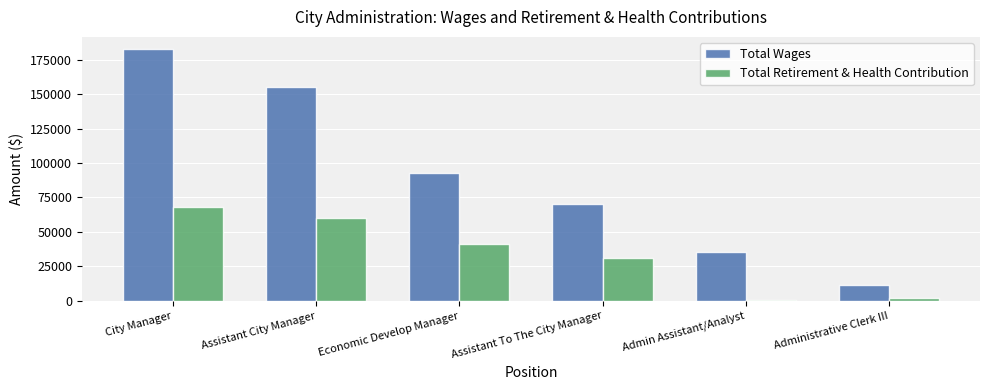

Reading left to right, list all the values displayed in this chart.

Total Wages: 182375	155195	92466	70191	35475	11458
Total Retirement & Health Contribution: 68186	60049	41498	31008	505	2181